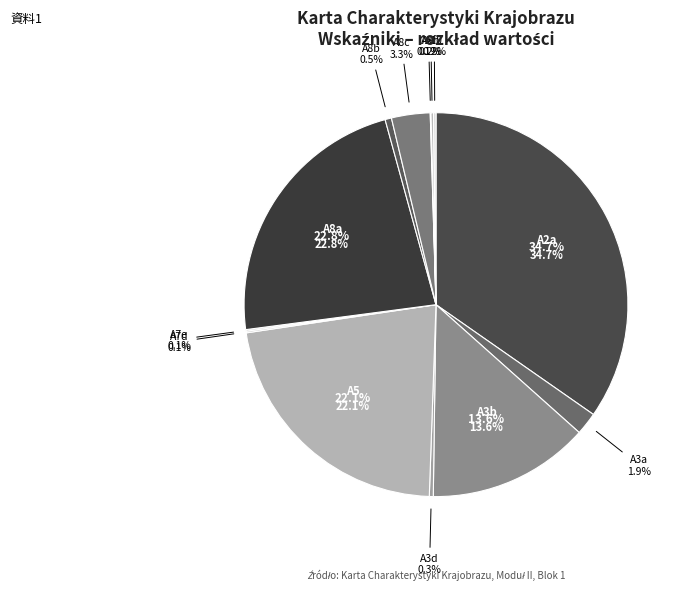

Does any single category account for the majority?

No